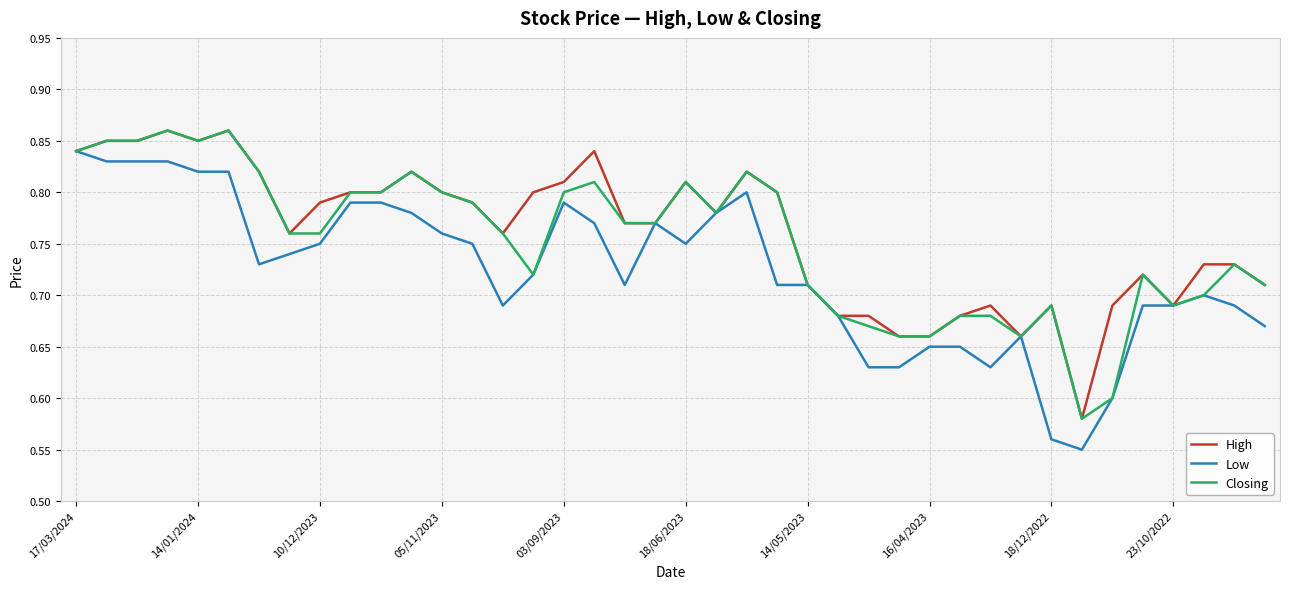

Does the chart display data point markers on the line(s)?

No